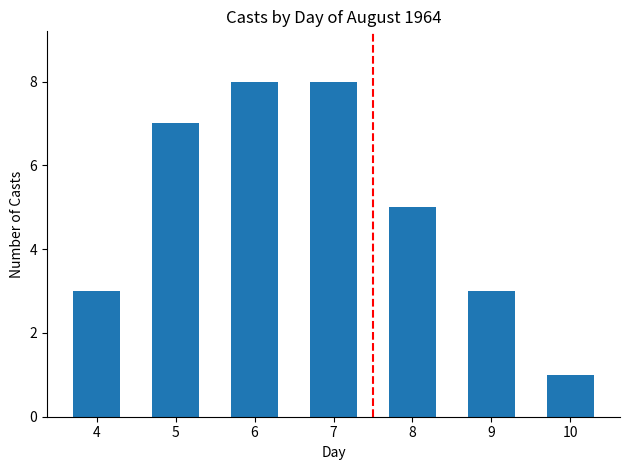

Which category has the lowest value across all series?

10